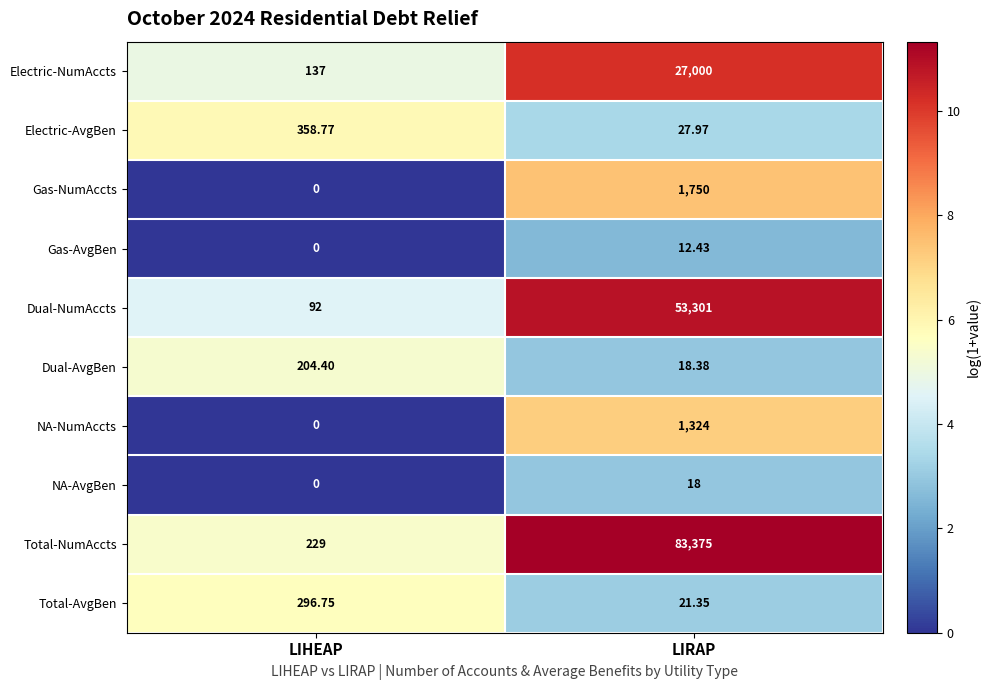

Which category has the highest value in the Electric-AvgBen series?

LIHEAP